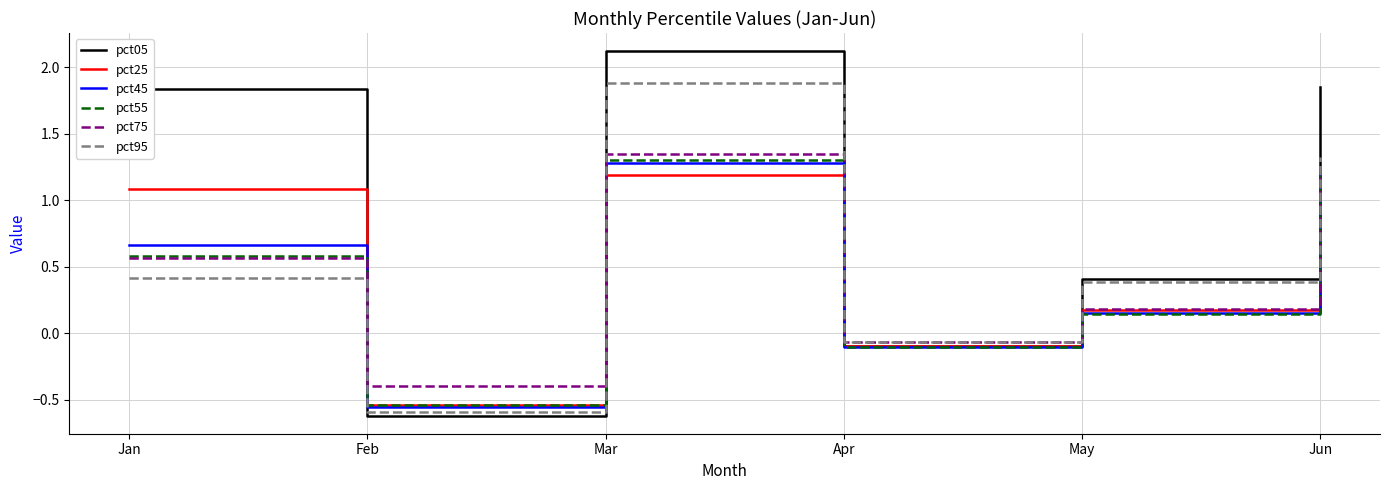

At how many categories does at least one series exceed 0?

4